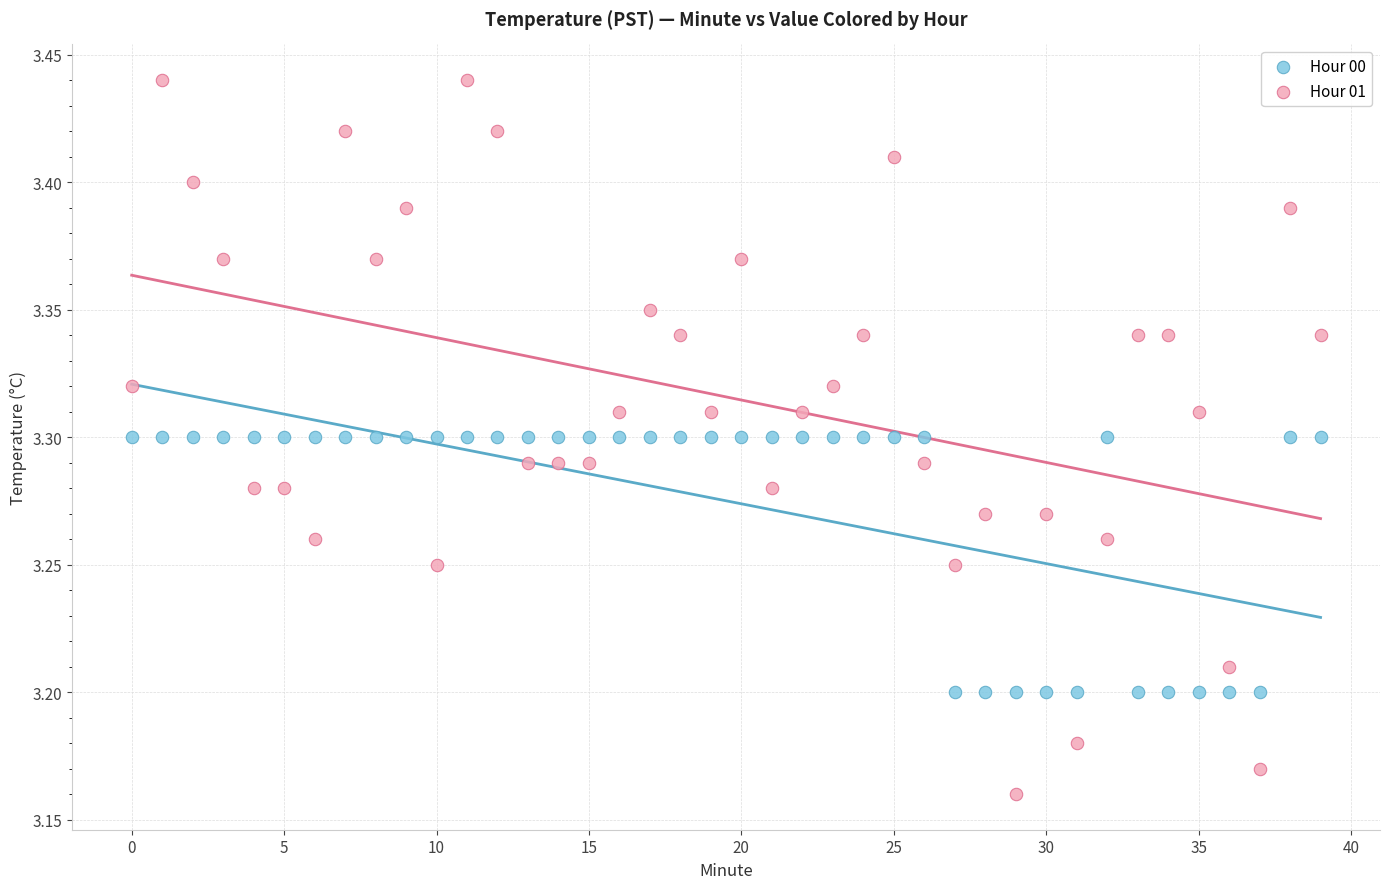

Which series reaches the maximum Y coordinate?

Hour 01